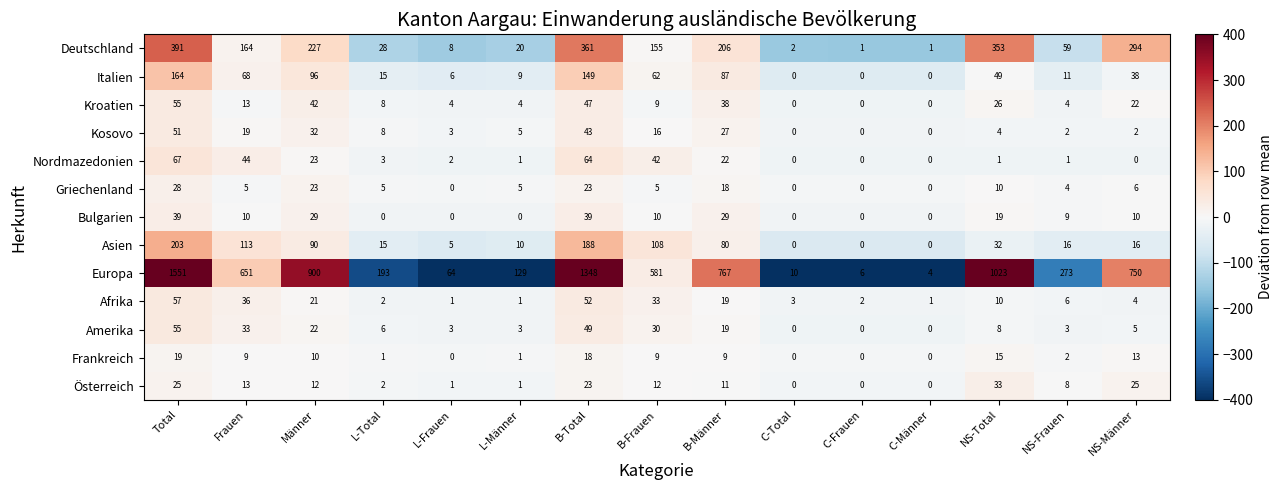

What is the maximum value for Europa?

1551